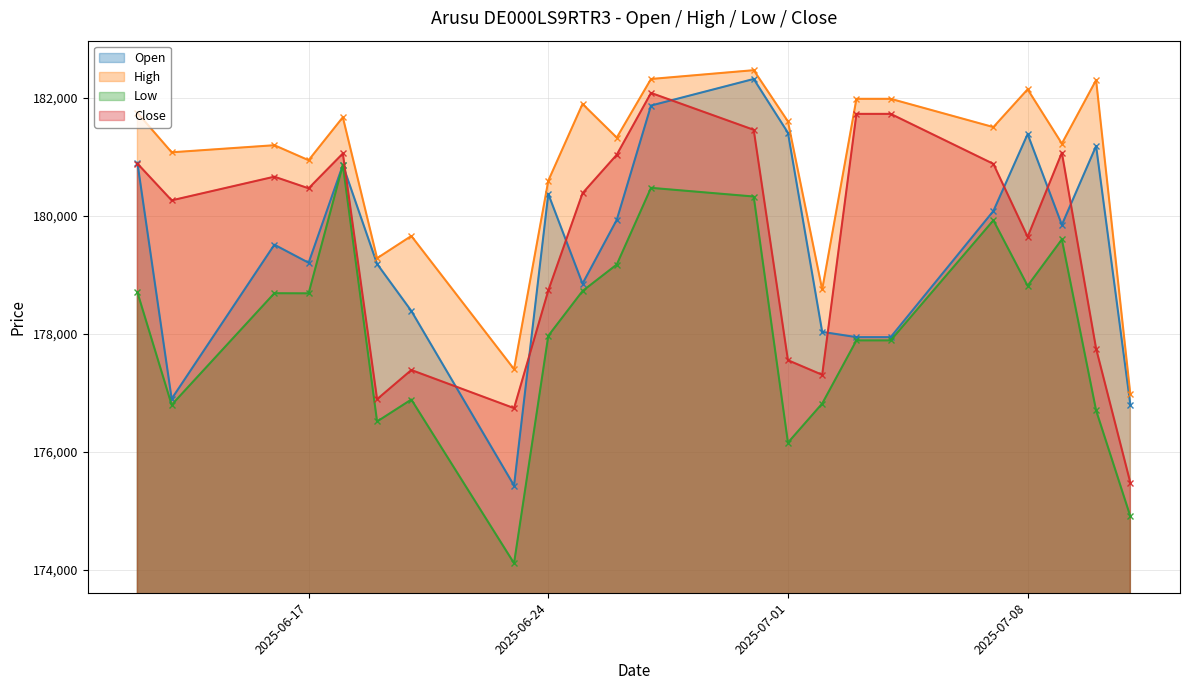

How many lines are shown in the chart?

4